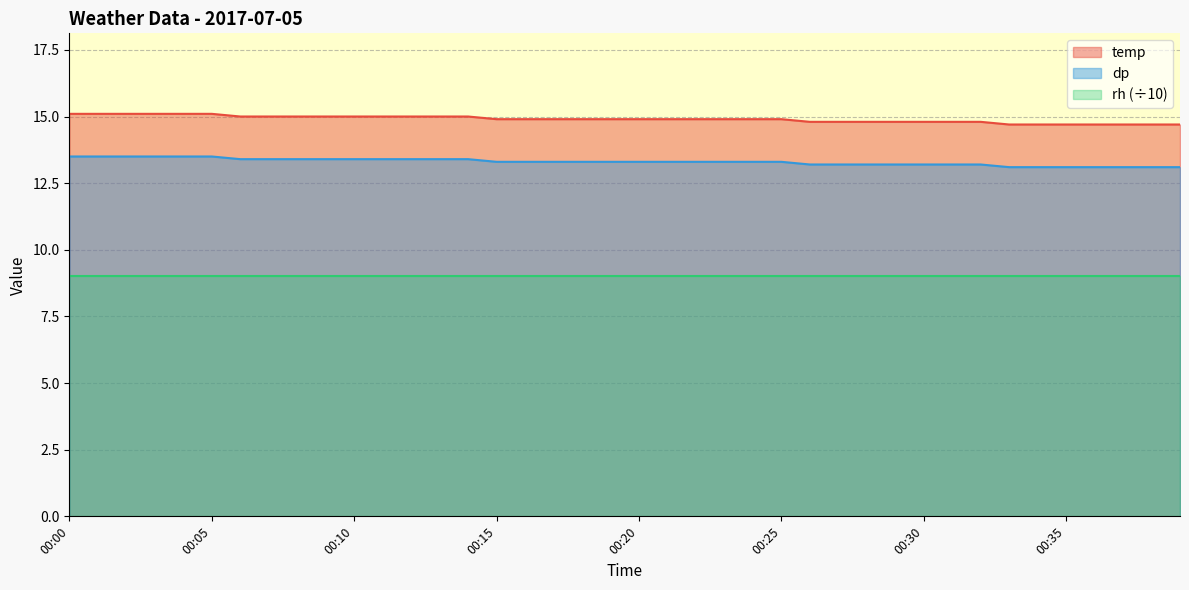

Is it true that temp equals 24.3 at 00:17?

False